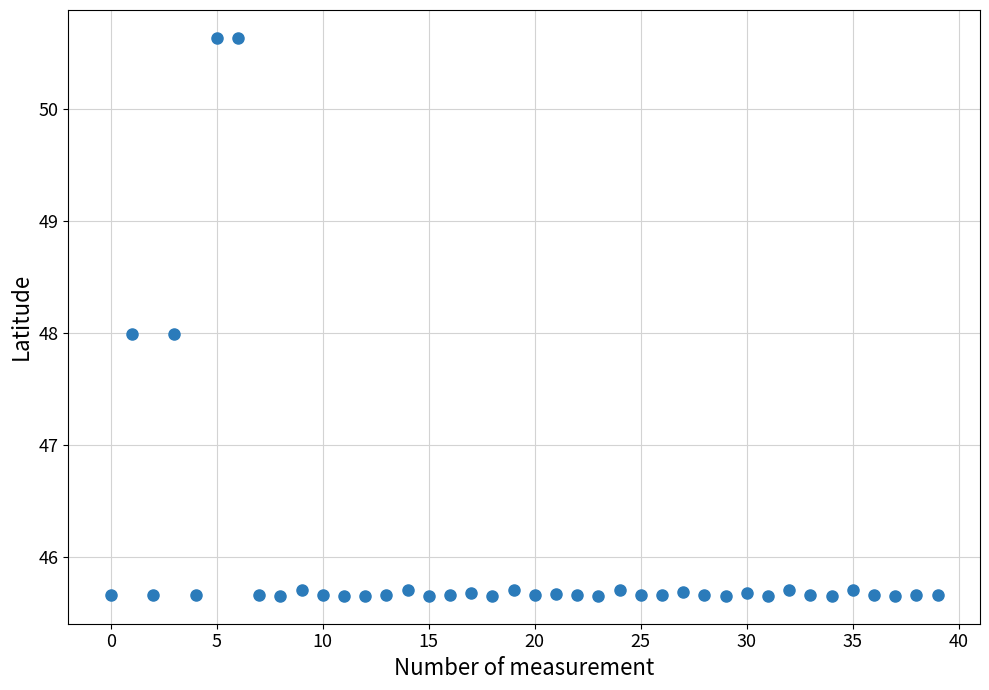

What is the range of Y values (max minus min)?

5.0